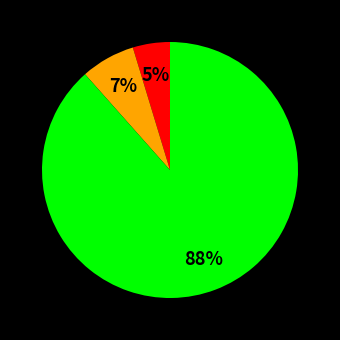

To the nearest percent, what is the average slice percentage?

33%